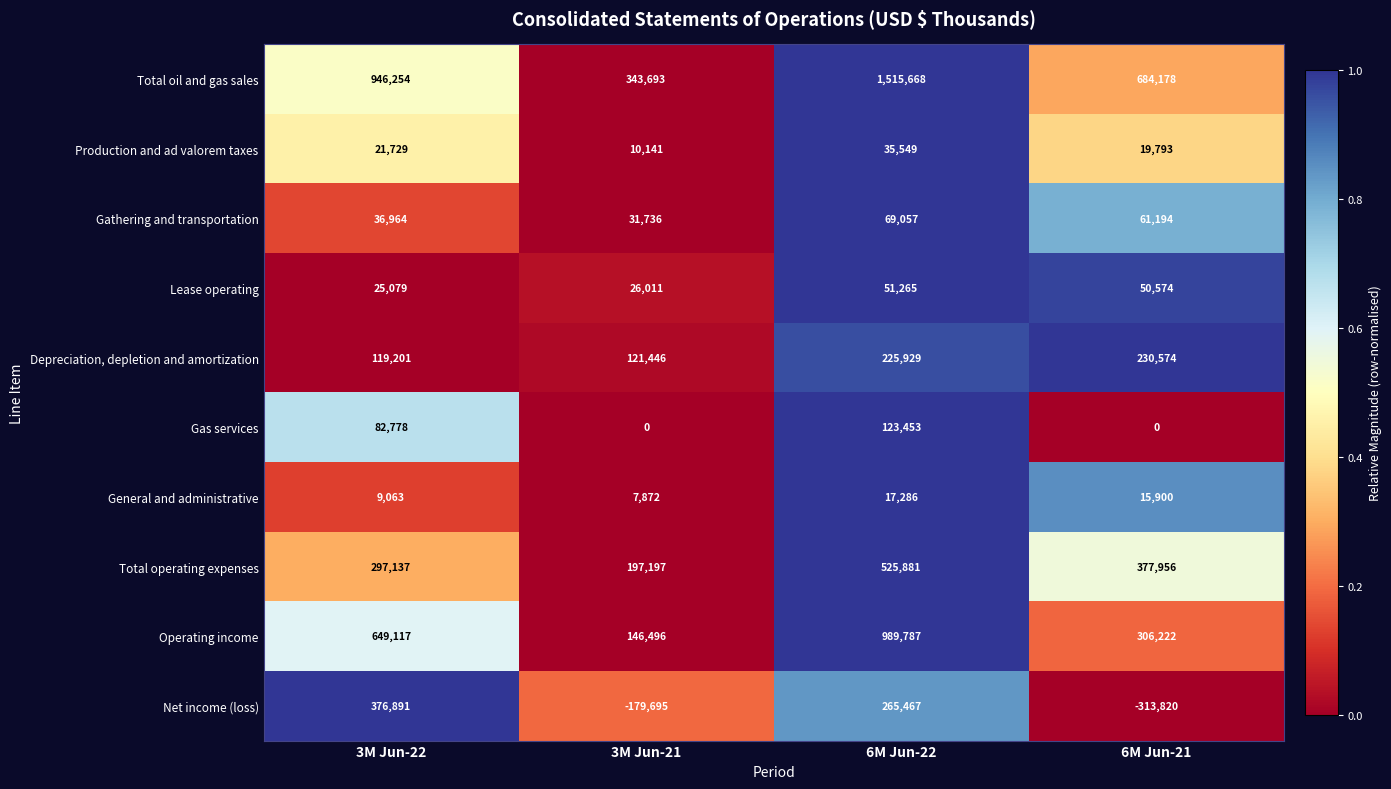

Which category has the highest value across all series?

6M Jun-22